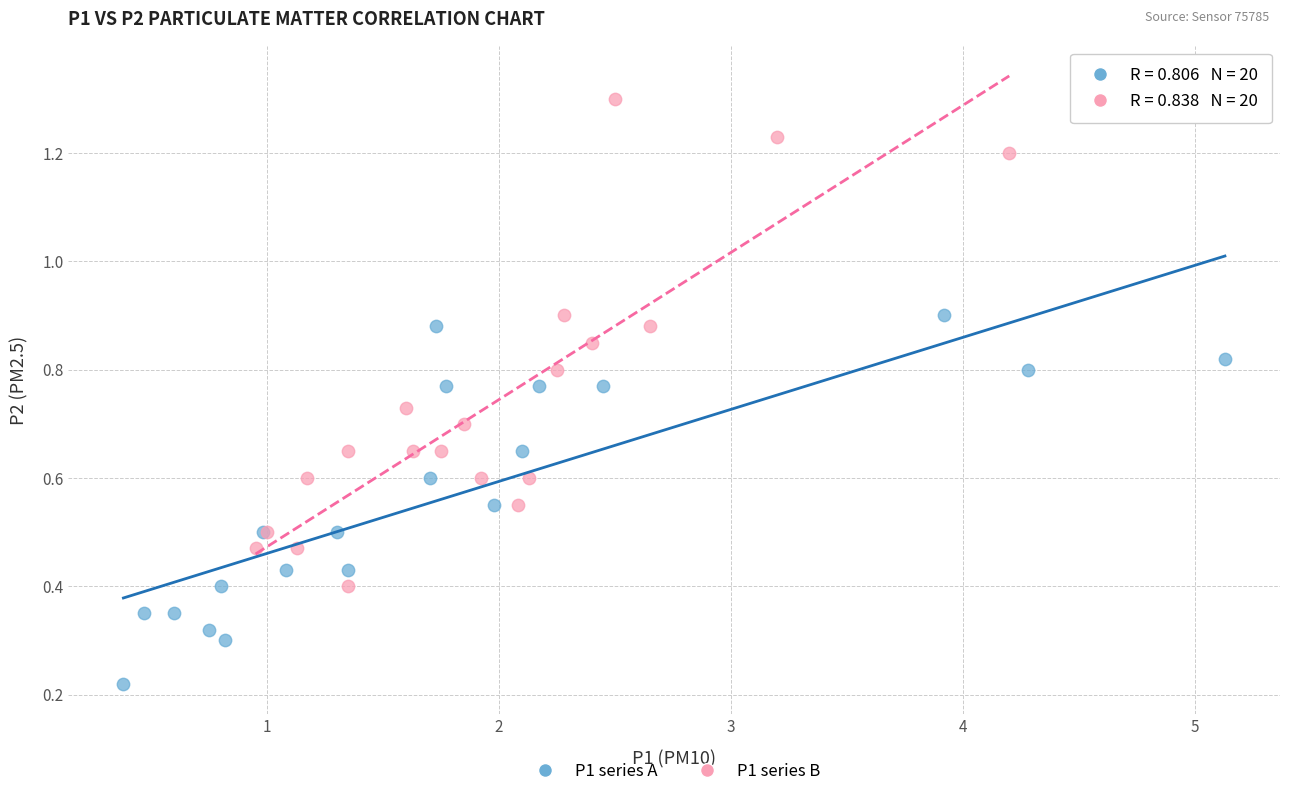

Which series reaches the minimum Y coordinate?

P1 series A